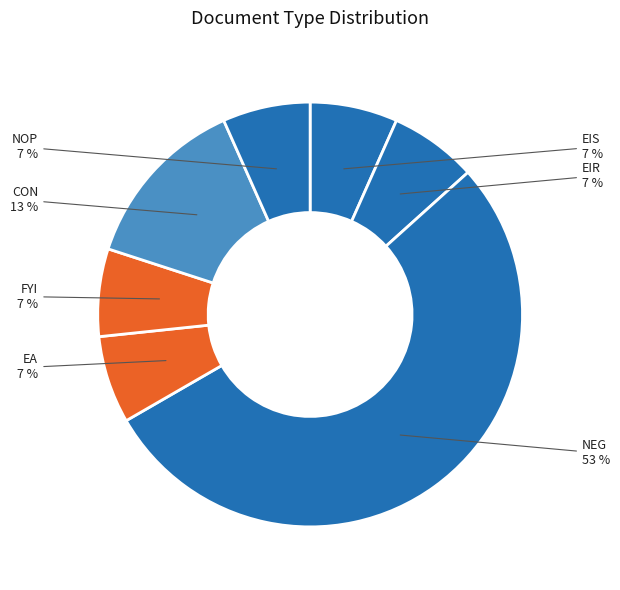

To the nearest percent, what is the average slice percentage?

14%